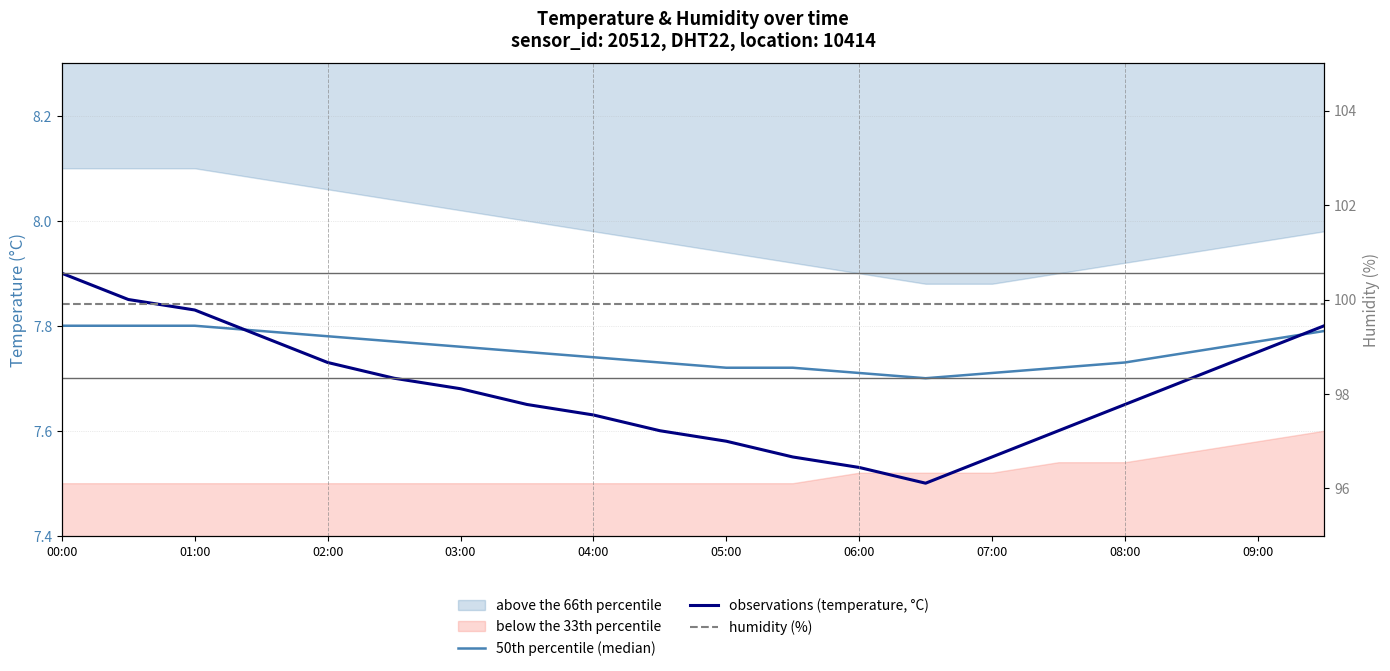

What position from the left is 17?

18